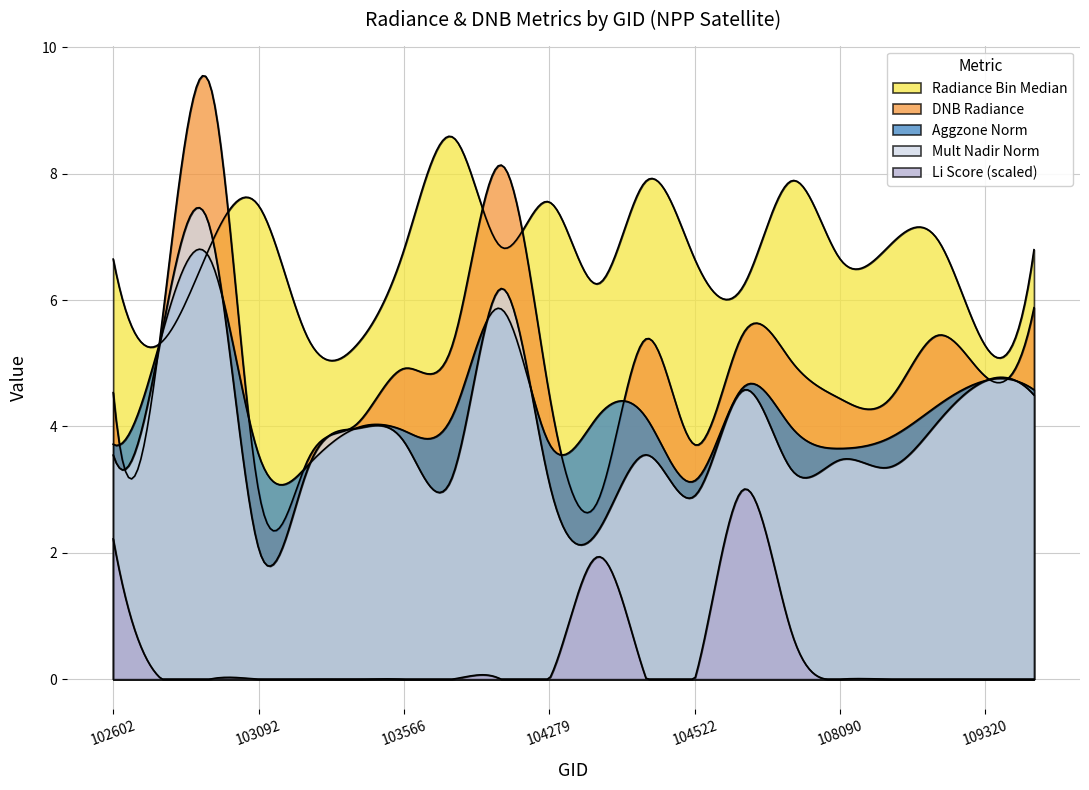

The rade9_bin_mdn series shows 6.6 at 102602. True or false?

True